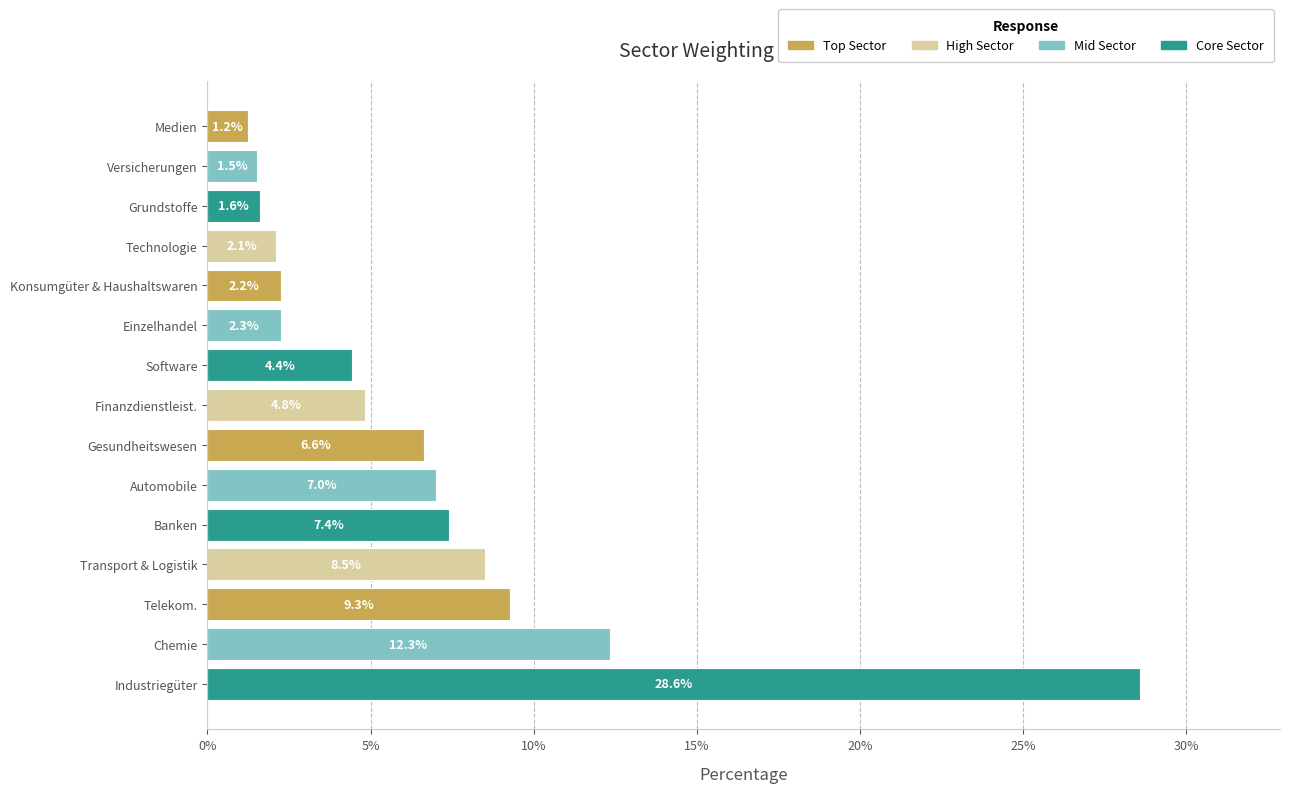

Which label corresponds to the smallest value in the chart?

Medien